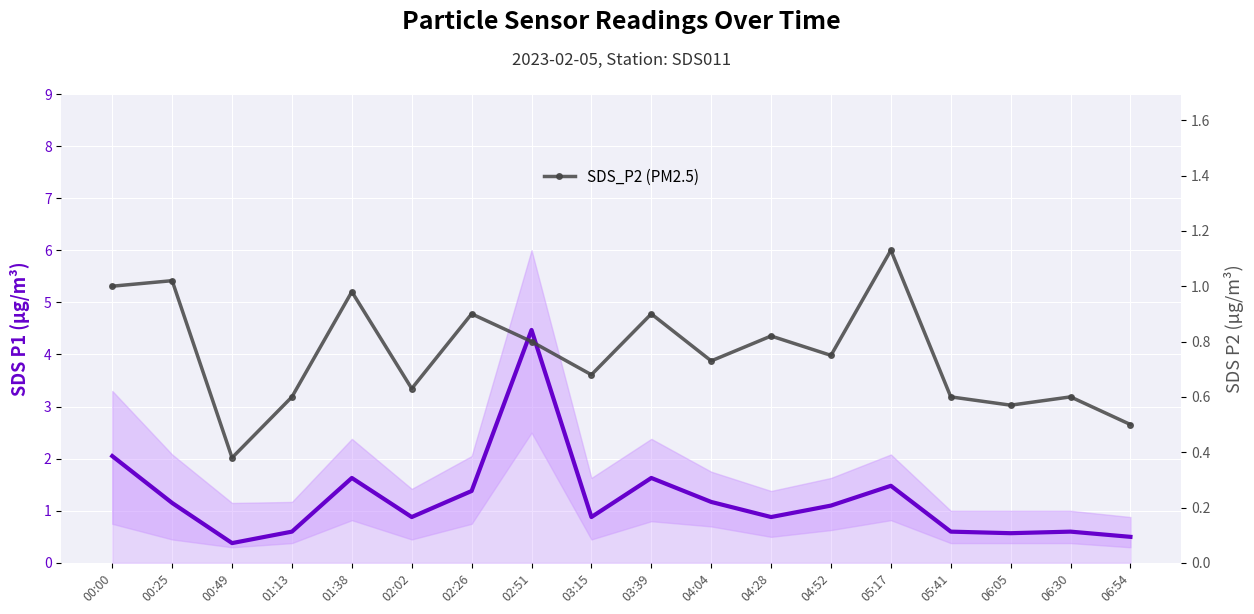

Rank the series at 06:54 from lowest to highest value.

SDS_P1 (PM10), SDS_P2 (PM2.5)